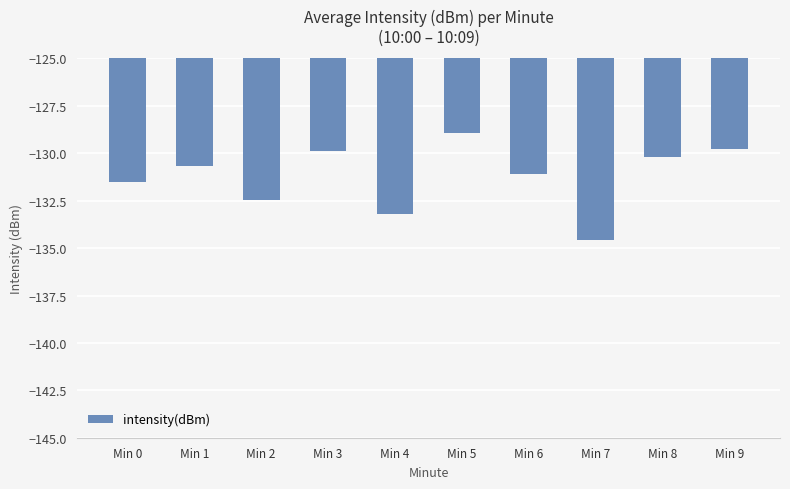

What is the greatest value displayed?

-128.9